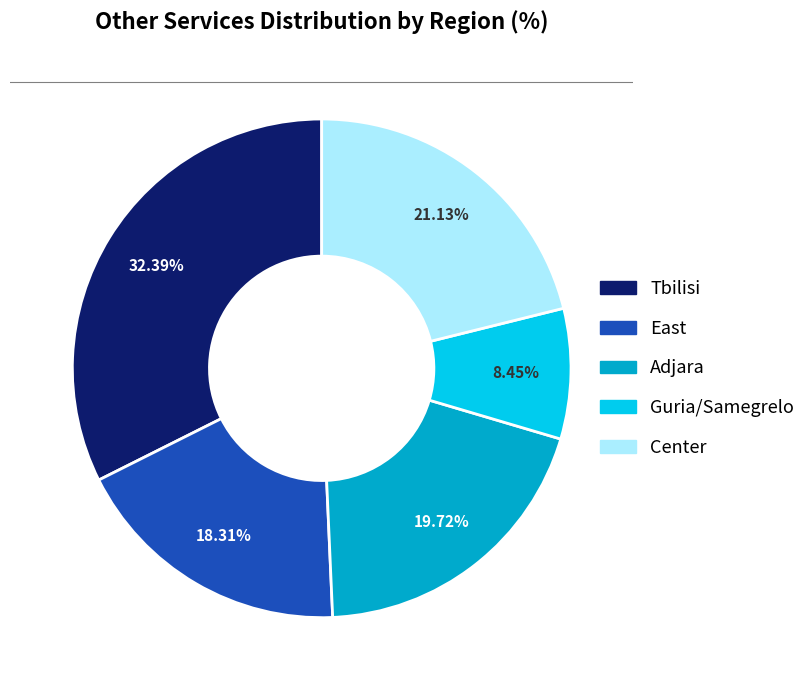

How many slices are in this pie chart?

5